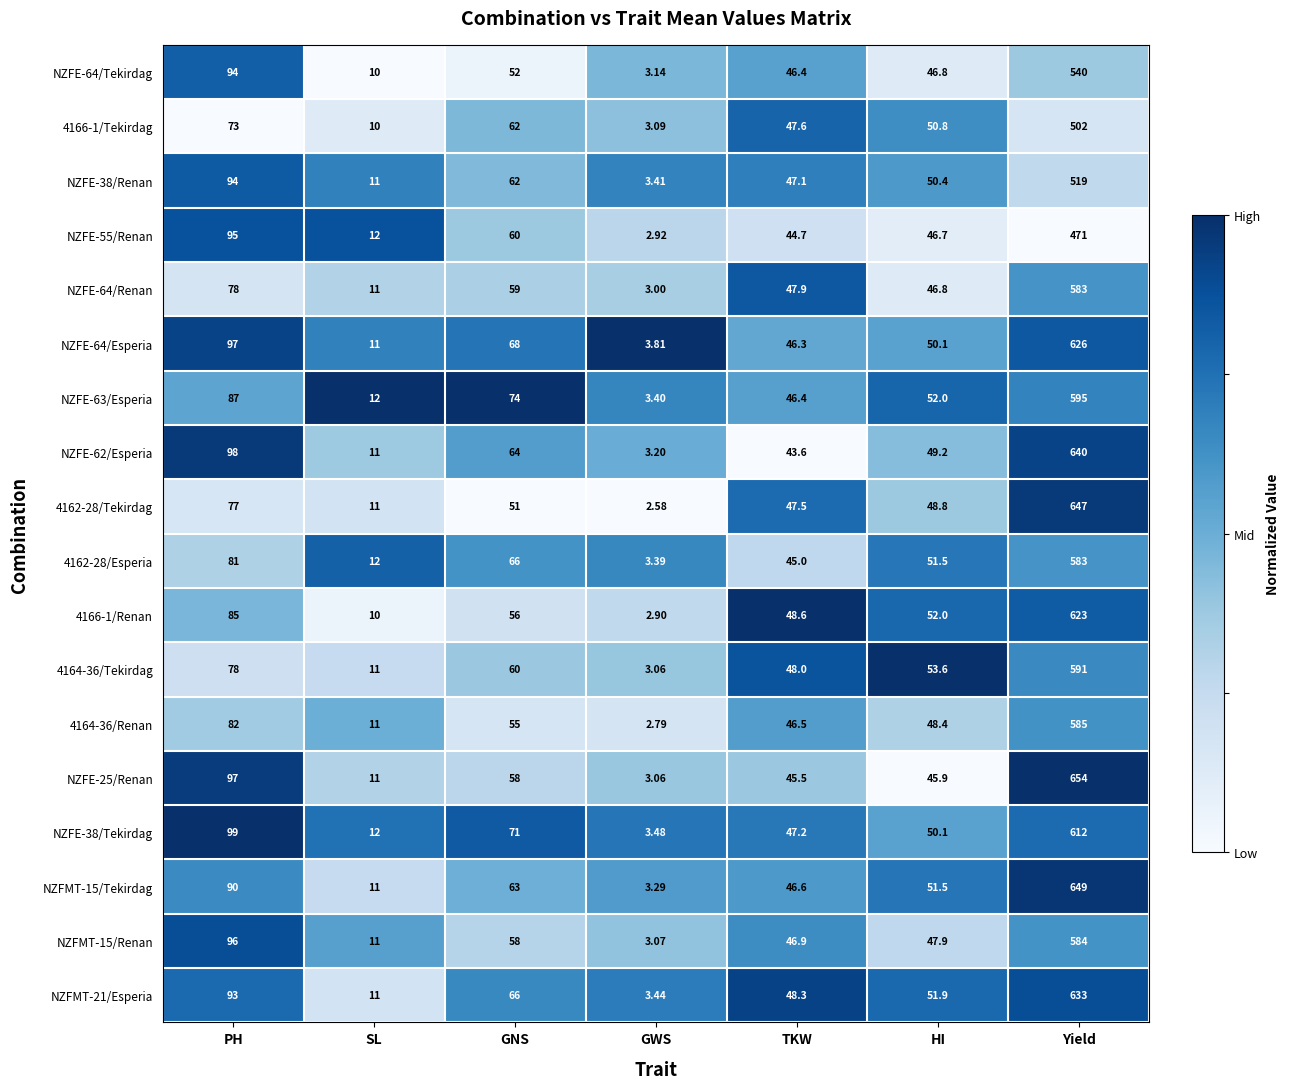

At which category is the sum across all series the highest?

Yield